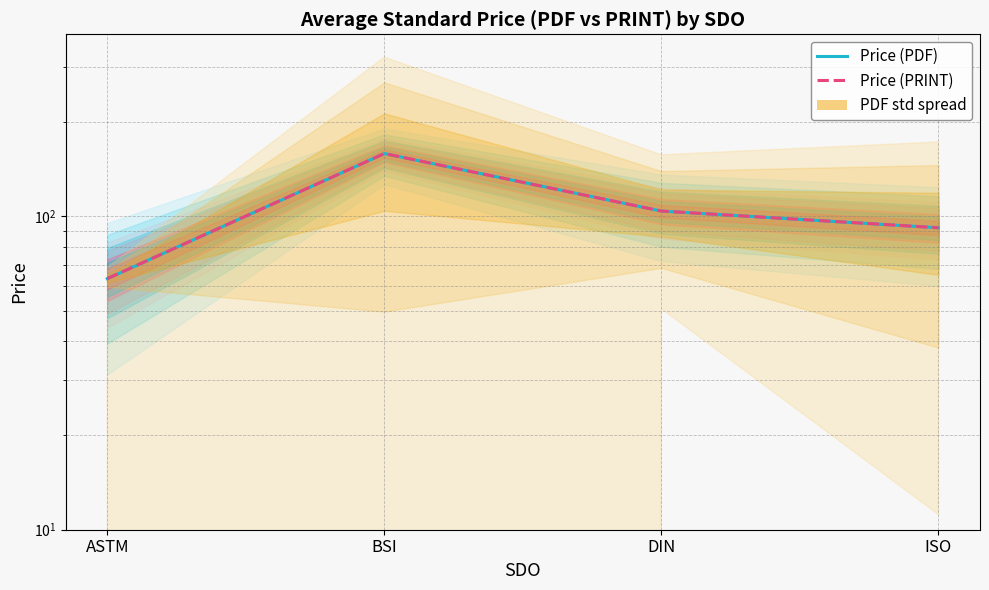

The value of Price (PDF) at ISO is 20.2. True or false?

False